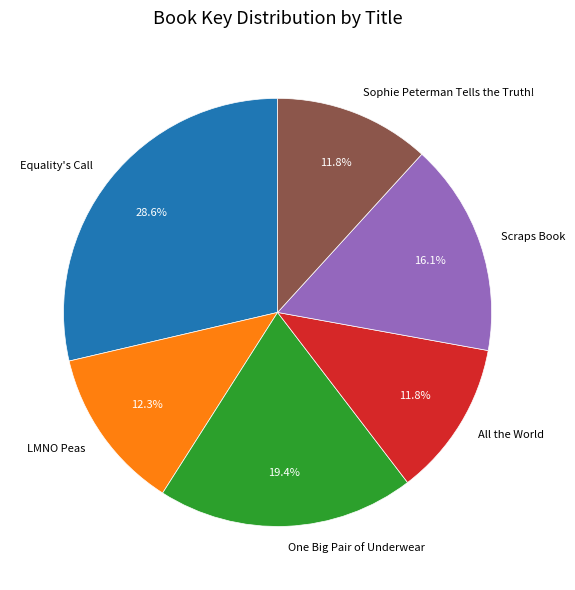

Which has a higher value, Scraps Book or Sophie Peterman Tells the Truth!?

Scraps Book